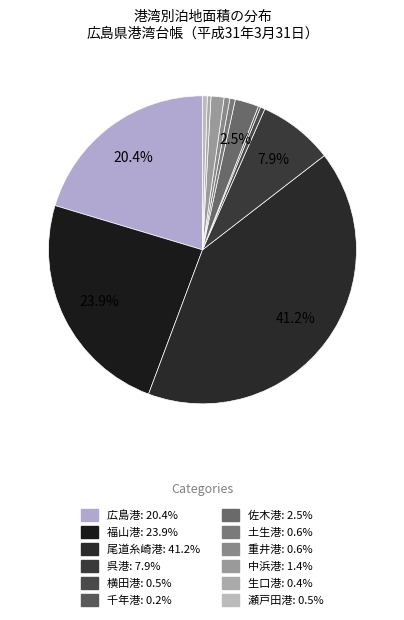

Does any single category account for the majority?

No